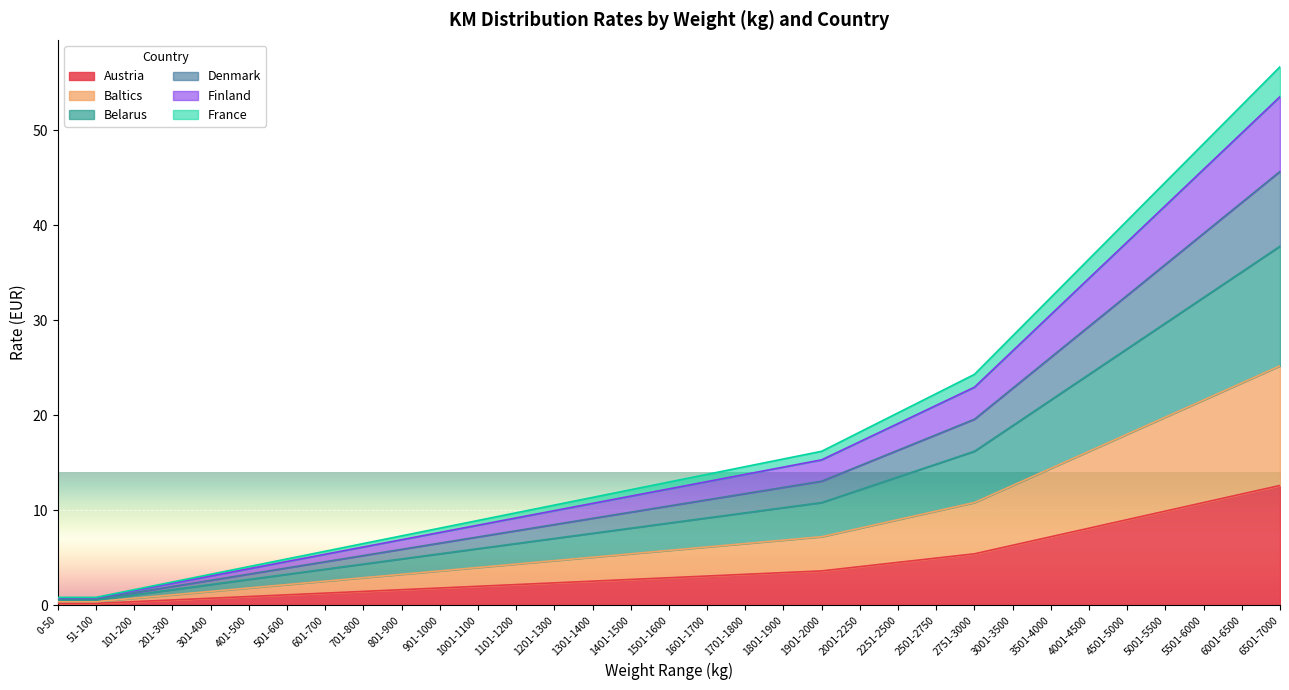

What is the label of the 21st point from the right?

1101-1200